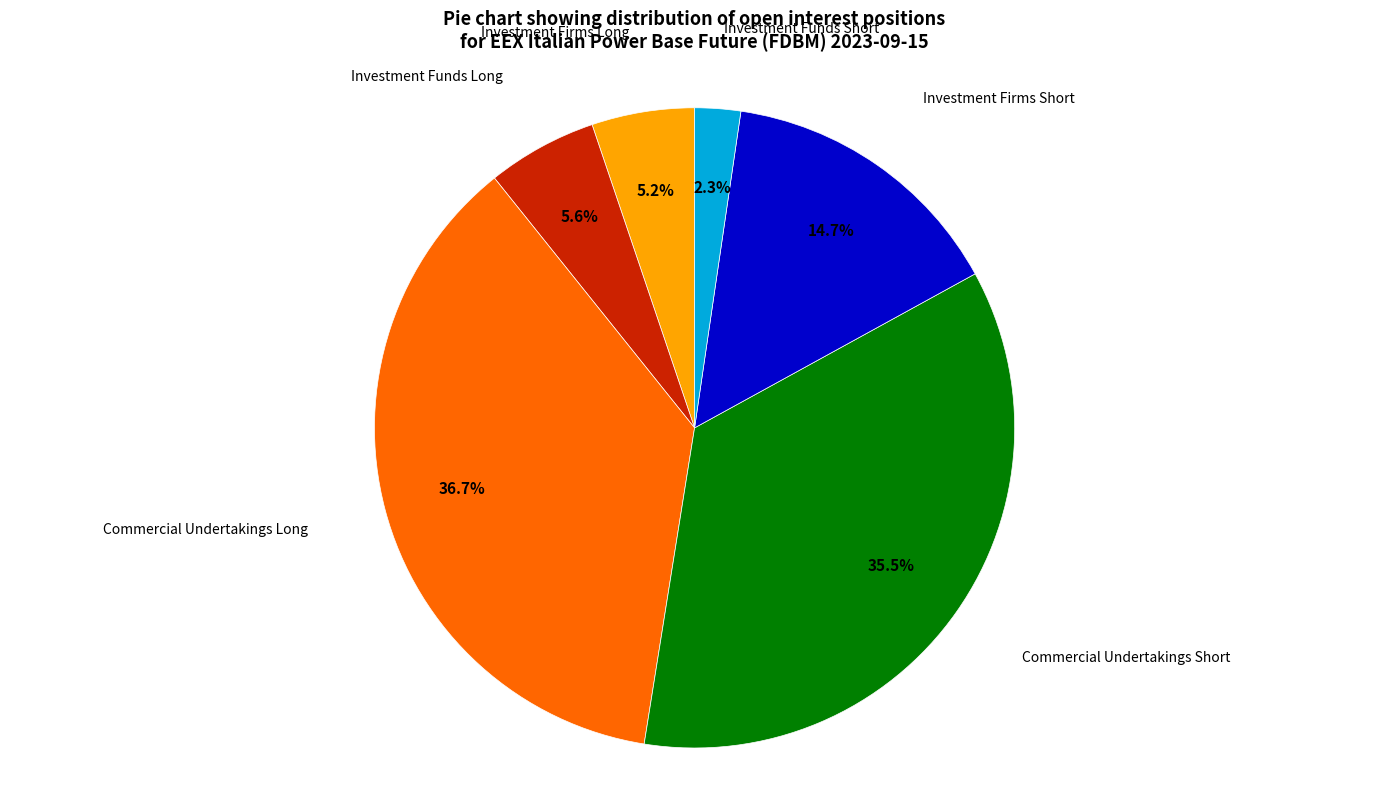

Is there a majority slice in this chart?

No